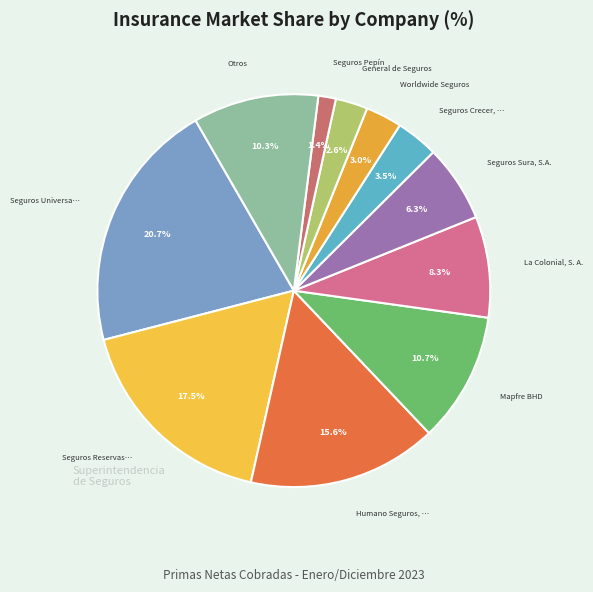

How many slices are in this pie chart?

11